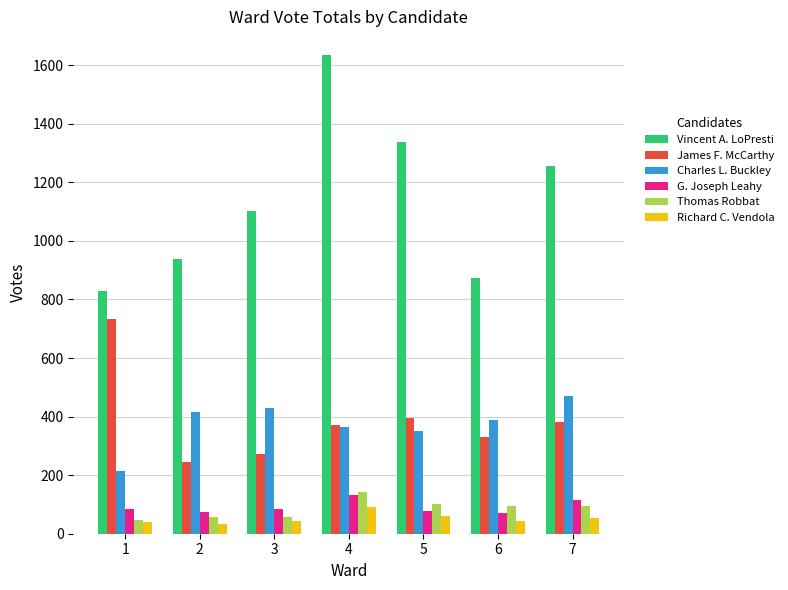

Which series has the largest total across all categories?

Vincent A. LoPresti